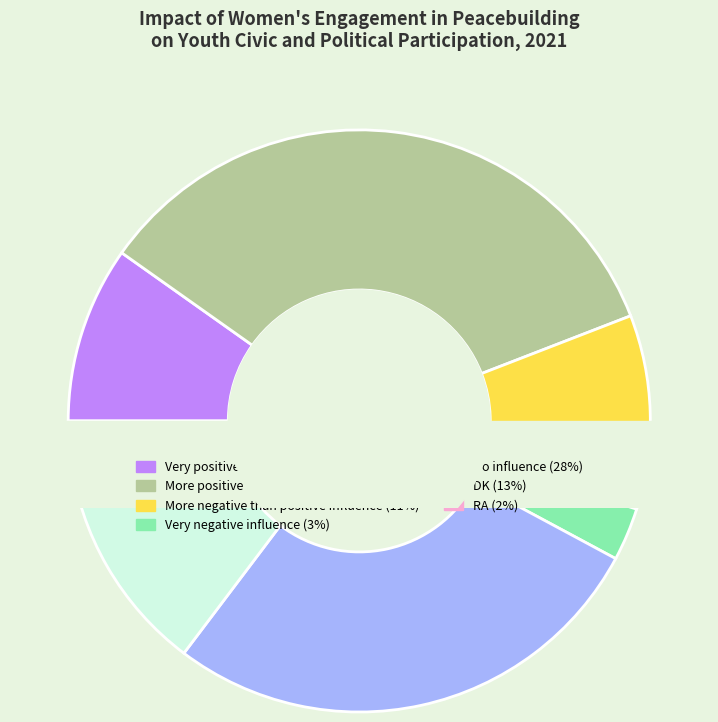

The DK slice represents 25% of the pie. True or false?

False